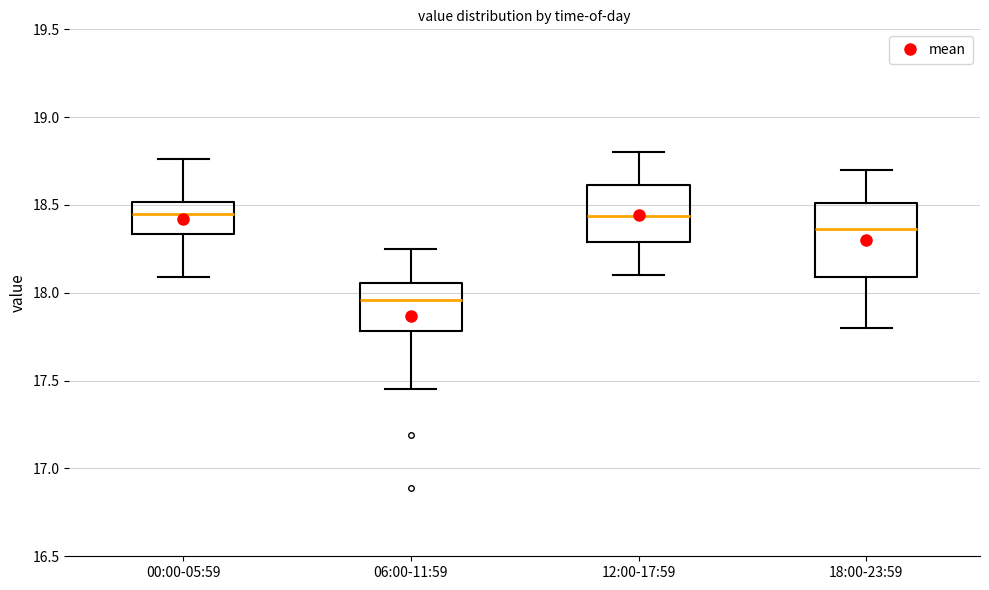

Reading left to right, transcribe this box plot: for each box, give where its median line is, the range the box spans, and where its two whiskers end, as read against the y-axis. The values are not printed on the chart, so give them approximately, as read against the axis.

00:00-05:59: median 18.45, box 18.35 to 18.50, whiskers 18.10 to 18.75
06:00-11:59: median 17.95, box 17.80 to 18.05, whiskers 17.45 to 18.25
12:00-17:59: median 18.45, box 18.30 to 18.60, whiskers 18.10 to 18.80
18:00-23:59: median 18.35, box 18.10 to 18.50, whiskers 17.80 to 18.70